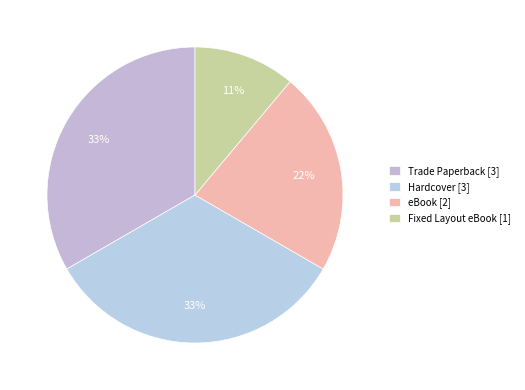

How many segments does this pie chart have?

4